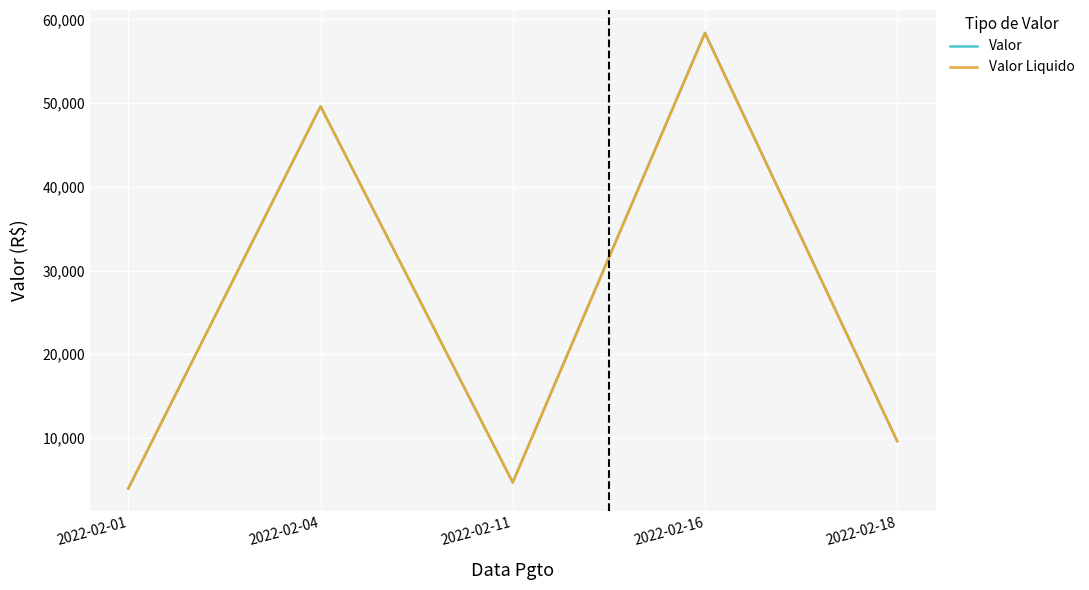

True or false: Valor Liquido and Valor cross at least once.

False